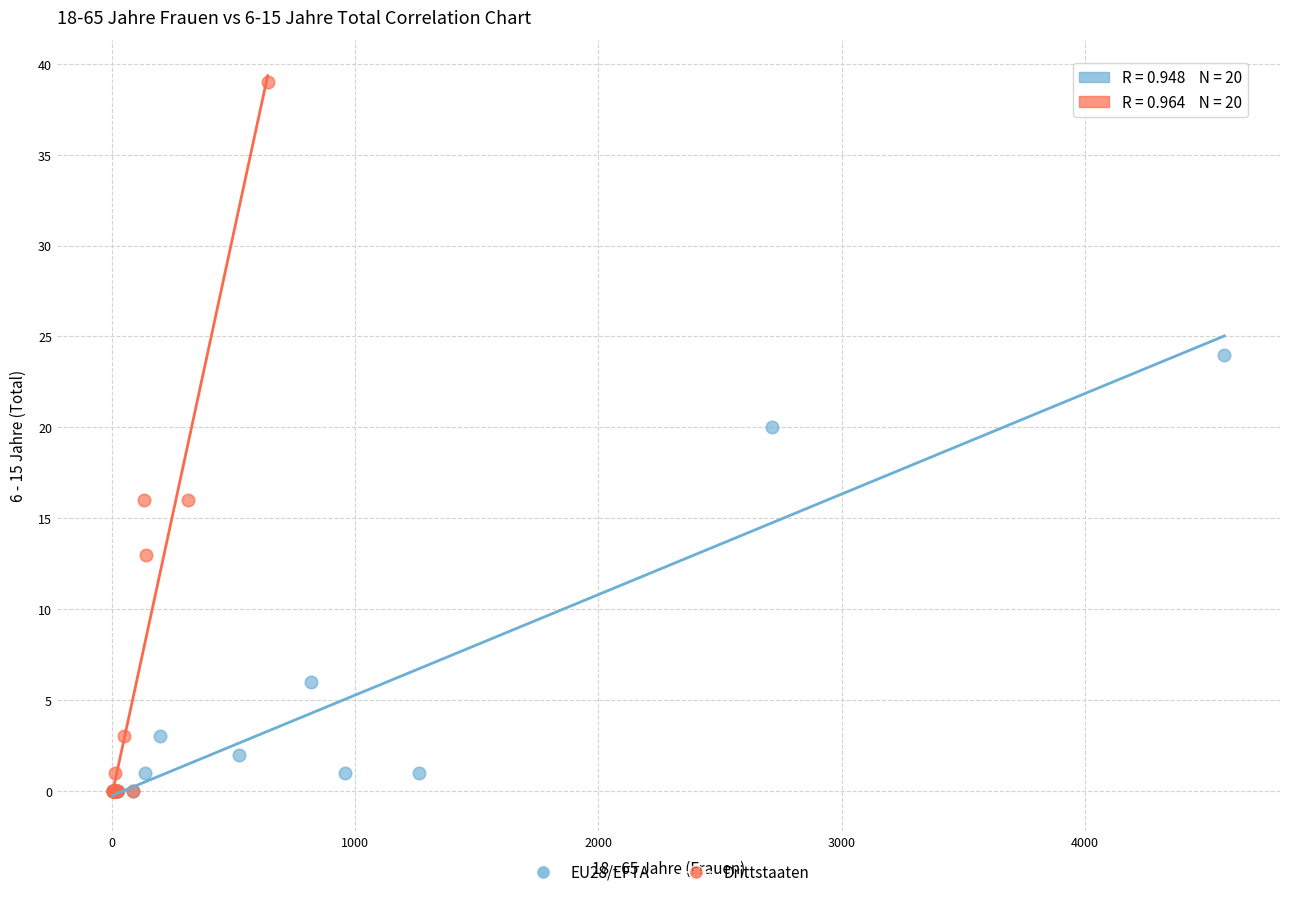

Which series contains the highest Y value?

Drittstaaten